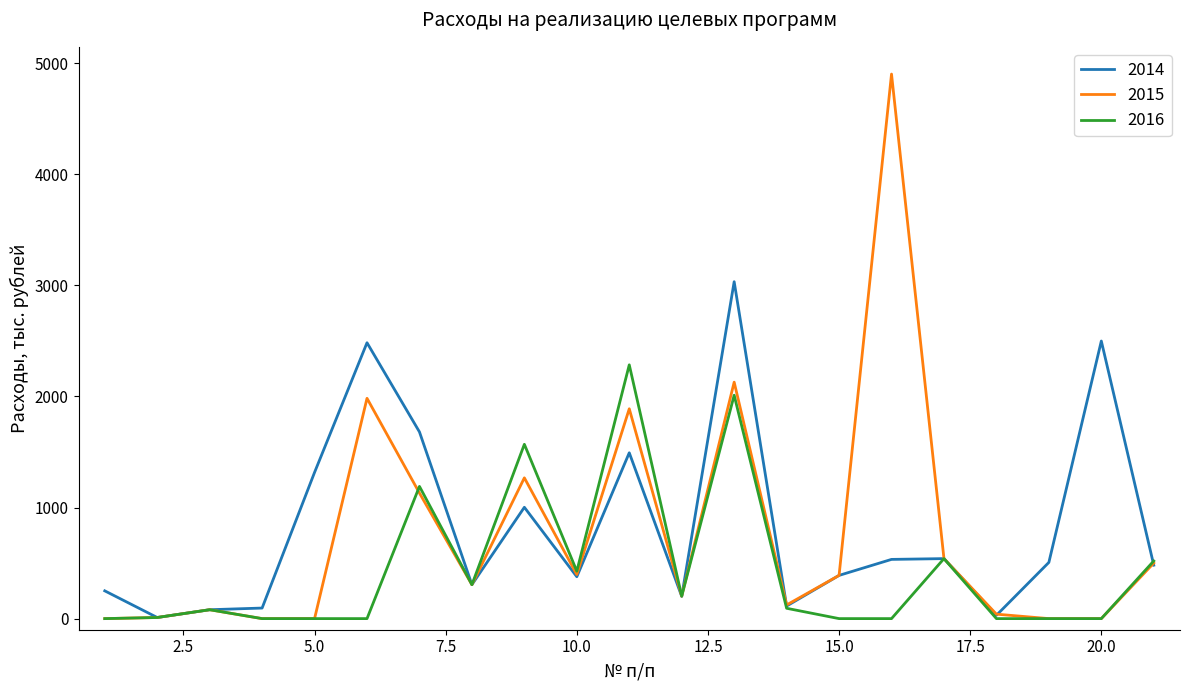

At how many categories does at least one series exceed 3089?

1